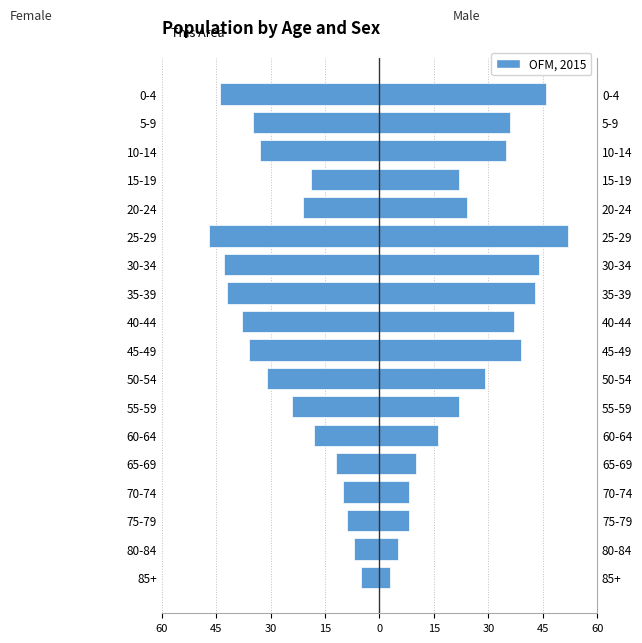

What is the difference between the second highest and second lowest values?

37